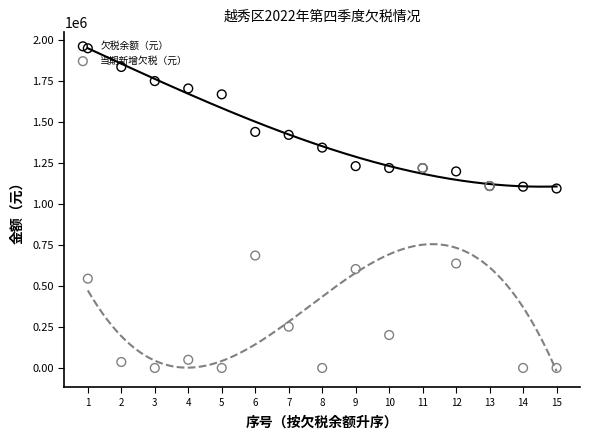

Which series has the largest Y range (max minus min)?

当期新增欠税（元）